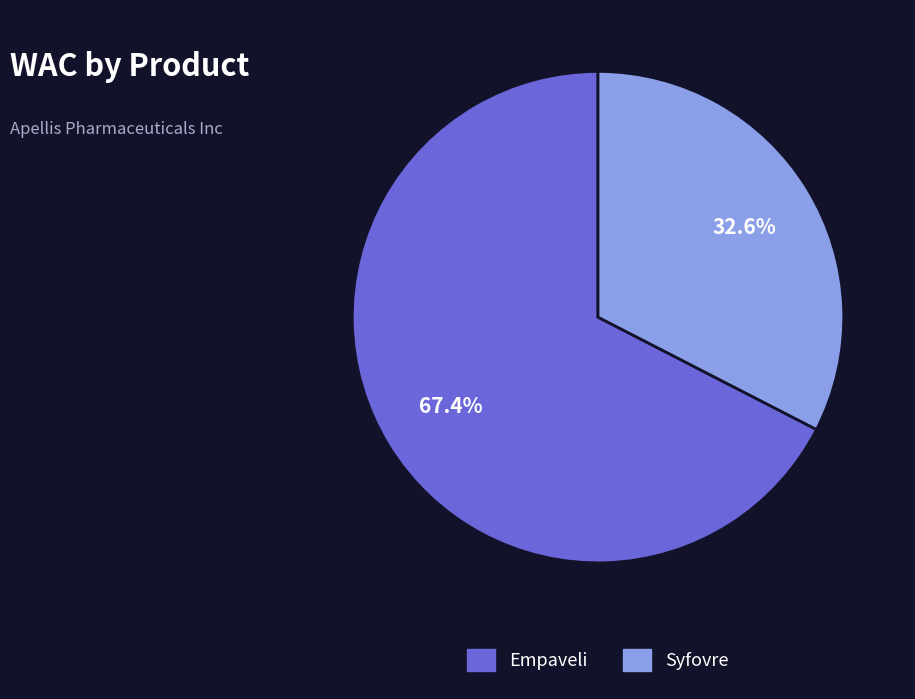

Is there any slice that represents more than half of the pie?

Yes